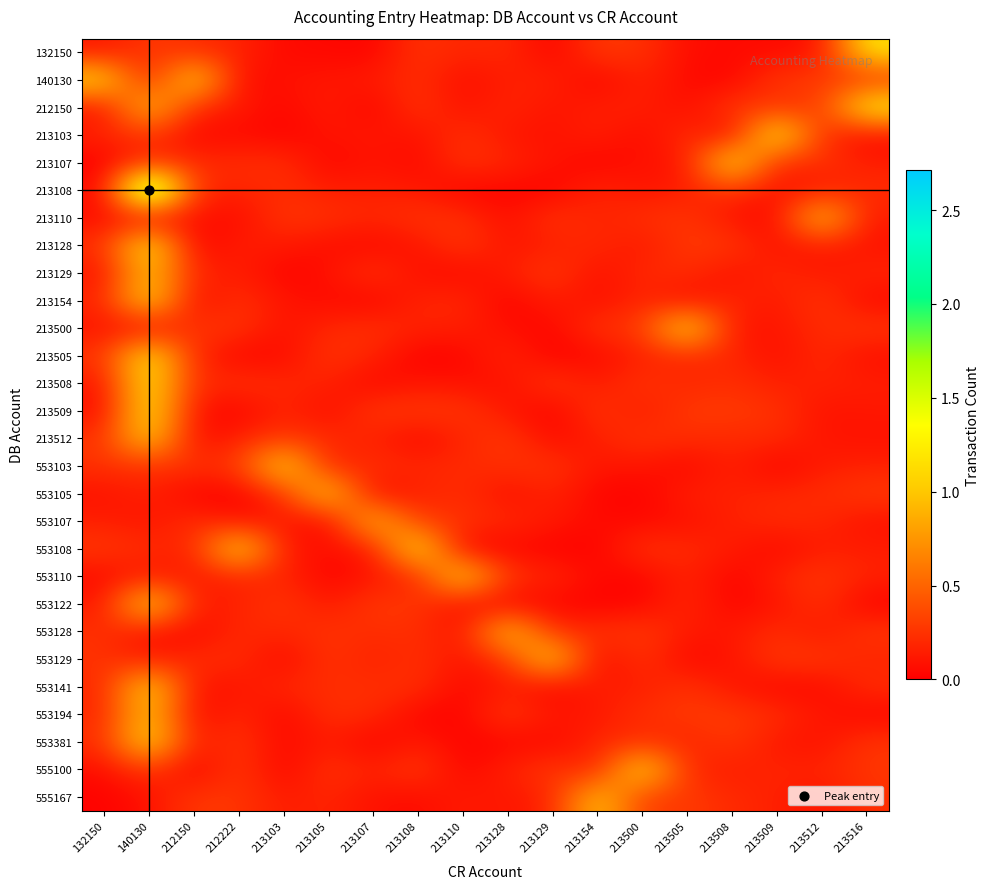

Which series has the widest spread of values?

213108